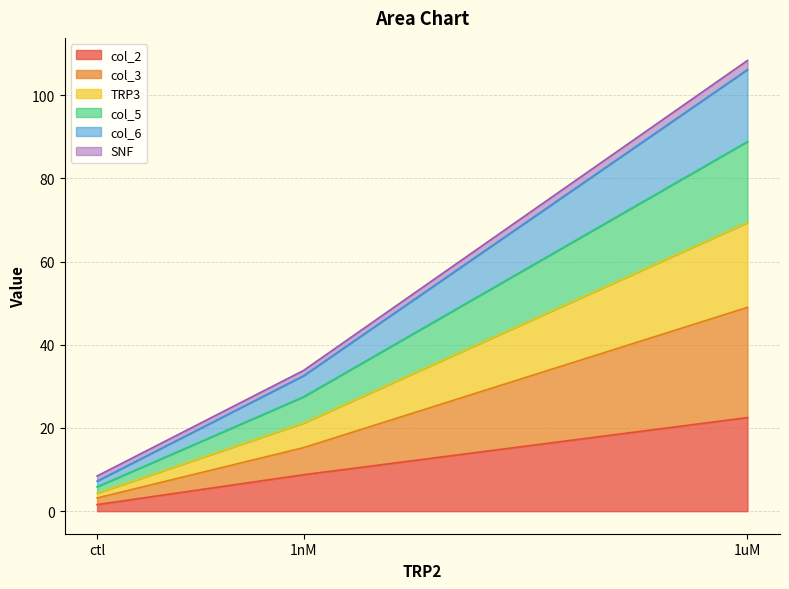

How many lines are shown in the chart?

6